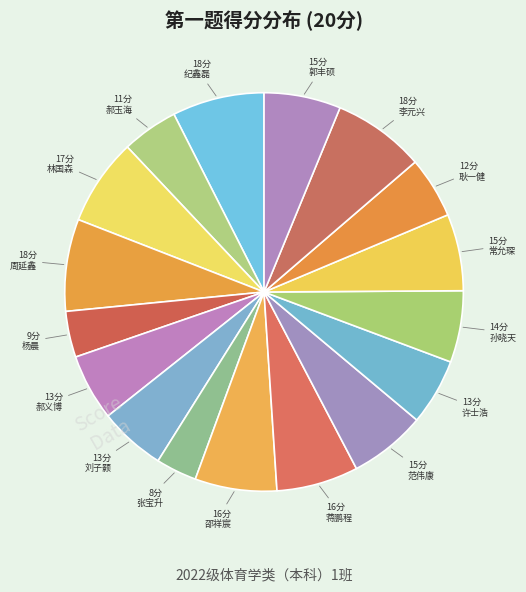

Is there a majority slice in this chart?

No